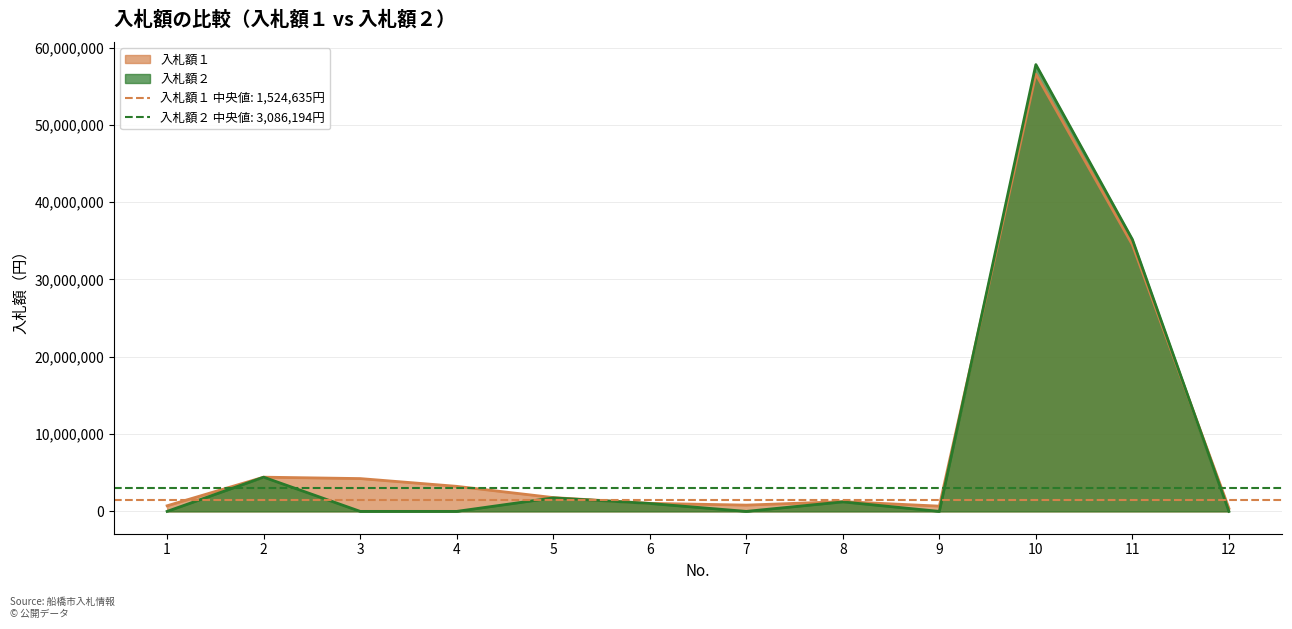

Reading left to right, list all the values displayed in this chart.

入札額１: 1=725000	2=4426560	3=4244000	4=3240000	5=1784470	6=1041600	7=811180	8=1264800	9=678480	10=56562000	11=34500600	12=395000
入札額２: 1=0	2=4425600	3=0	4=0	5=1746789	6=1023000	7=0	8=1227600	9=0	10=57804000	11=35178600	12=0